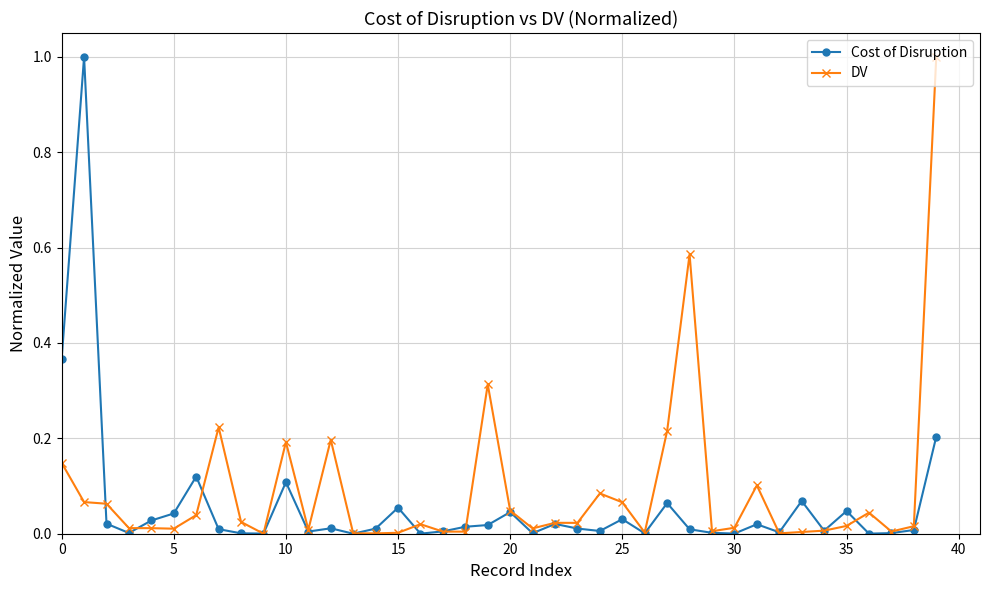

What is the greatest value displayed?

1.0